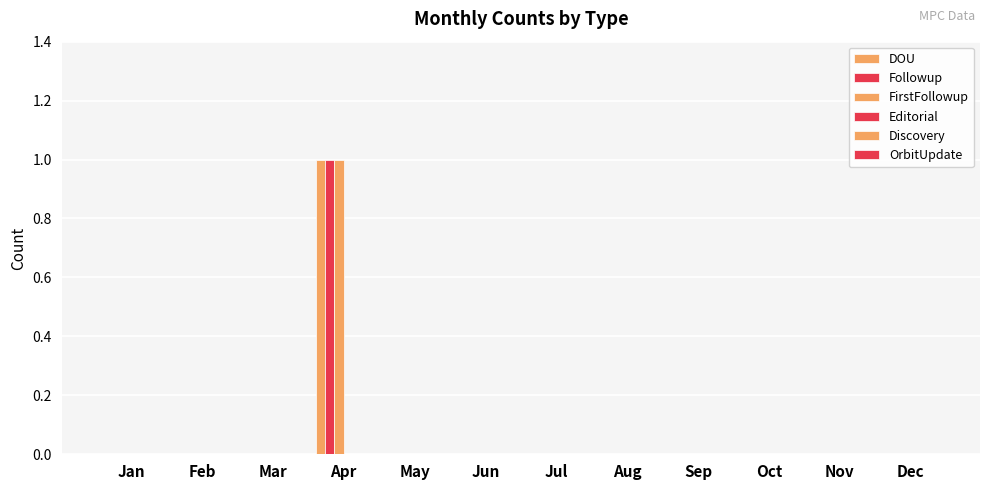

Rank the categories by Followup value from highest to lowest.

Apr, Jan, Feb, Mar, May, Jun, Jul, Aug, Sep, Oct, Nov, Dec